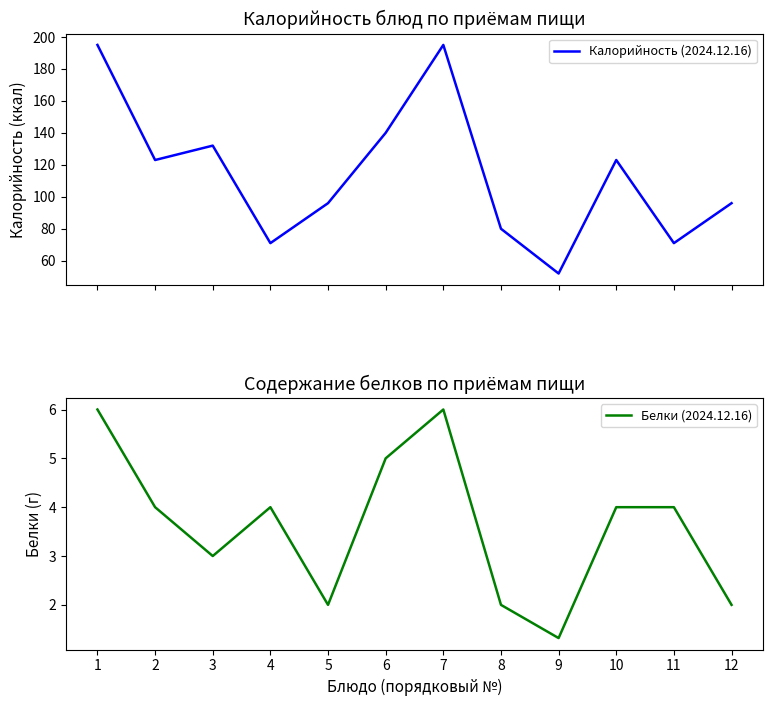

What is the value of the Белки (2024.12.16) point at the 6th from the left?

5.0